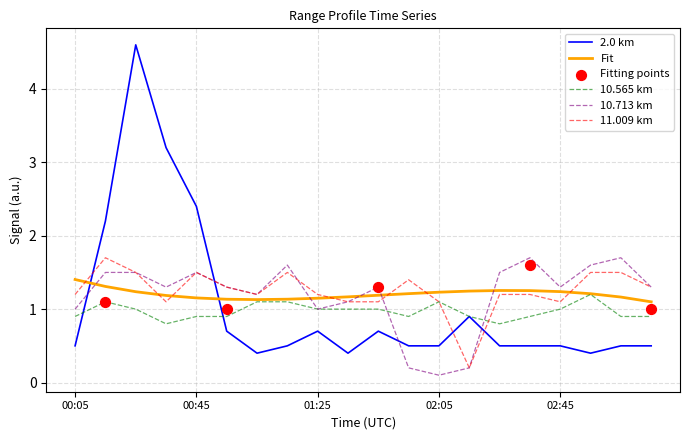

Which series contains the highest Y value?

2.0 km